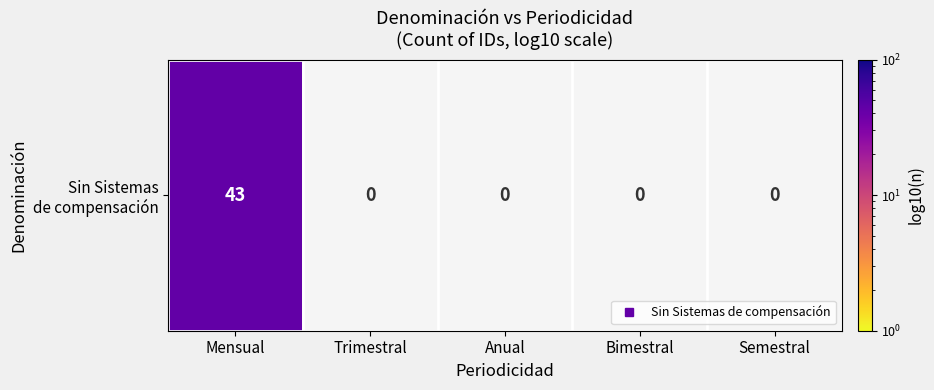

Reading left to right, what are all the values shown in this chart?

43	0	0	0	0